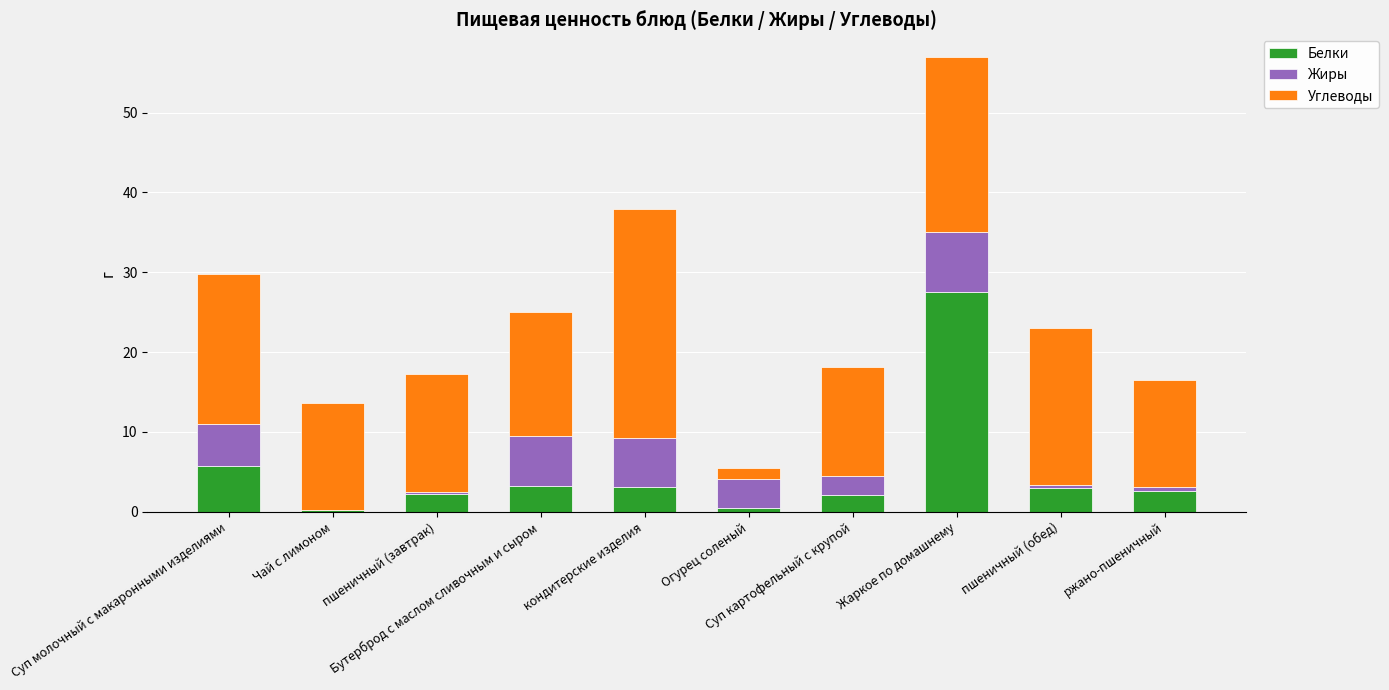

What is the highest value of the Белки series?

27.5